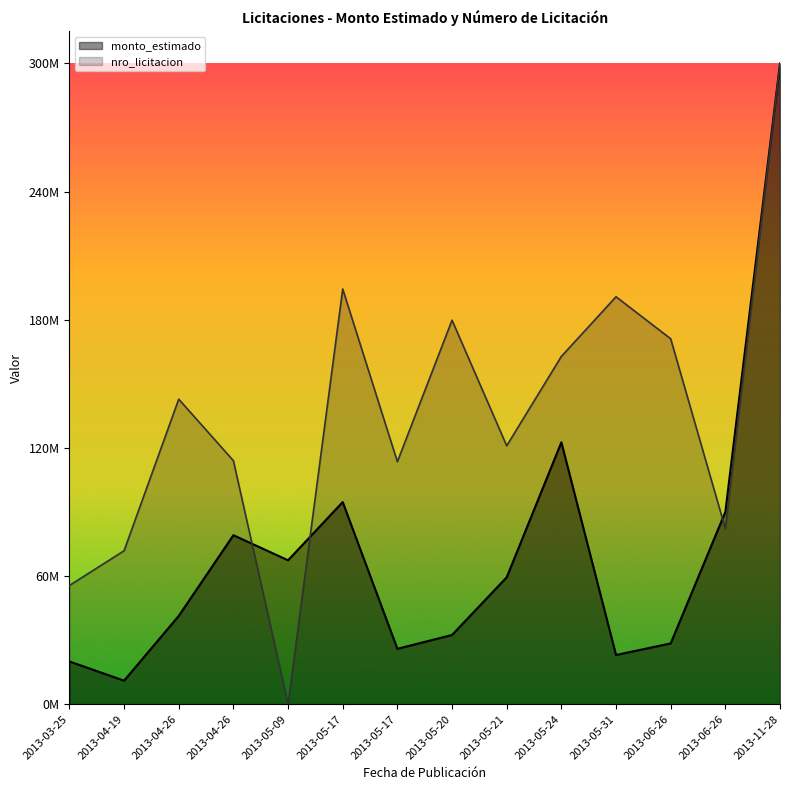

What is the label of the 12th point from the right?

2013-04-26